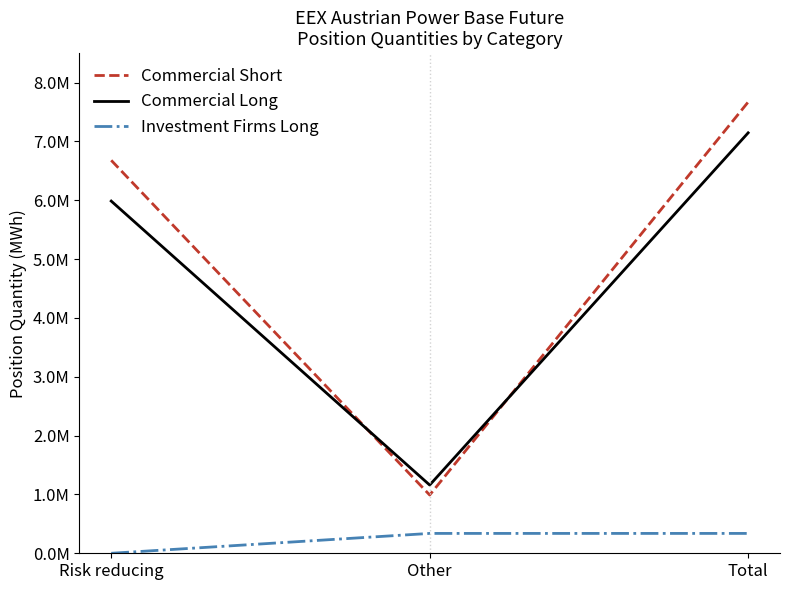

What are all the series names shown in the legend?

Commercial Short, Commercial Long, Investment Firms Long